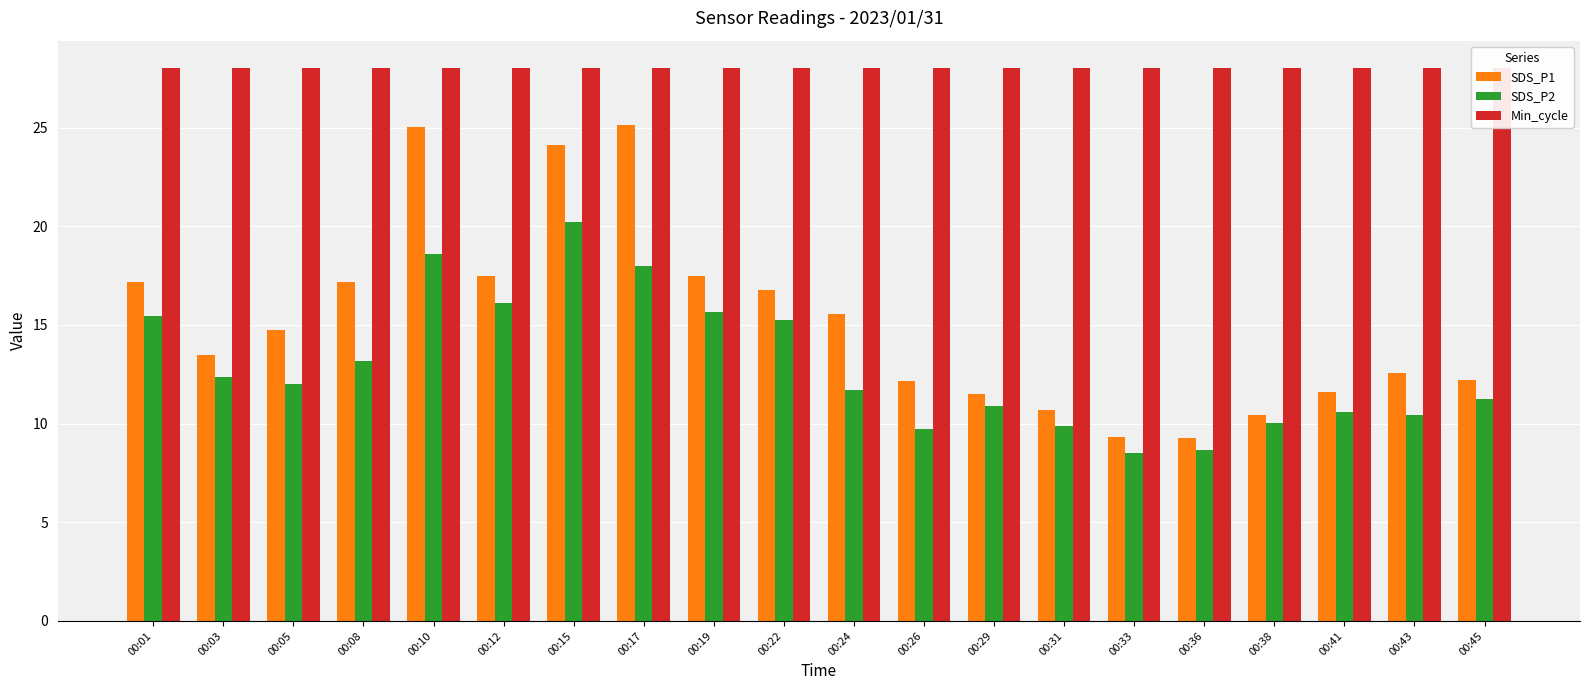

How many groups of bars are there?

20